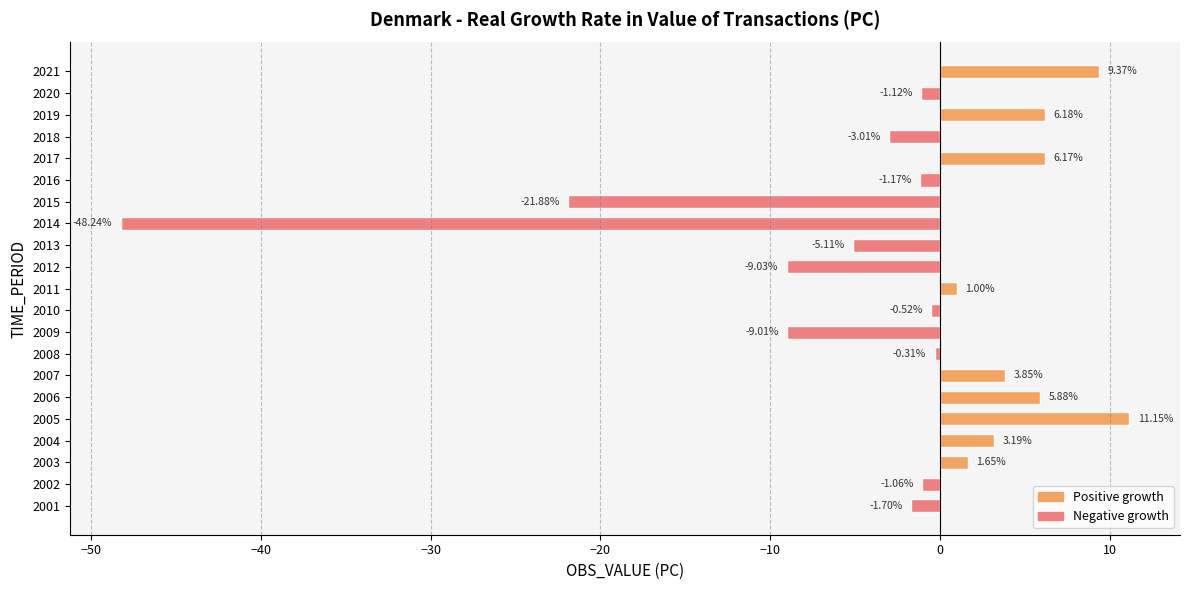

Rank the categories by value from lowest to highest.

2014, 2015, 2012, 2009, 2013, 2018, 2001, 2016, 2020, 2002, 2010, 2008, 2011, 2003, 2004, 2007, 2006, 2017, 2019, 2021, 2005